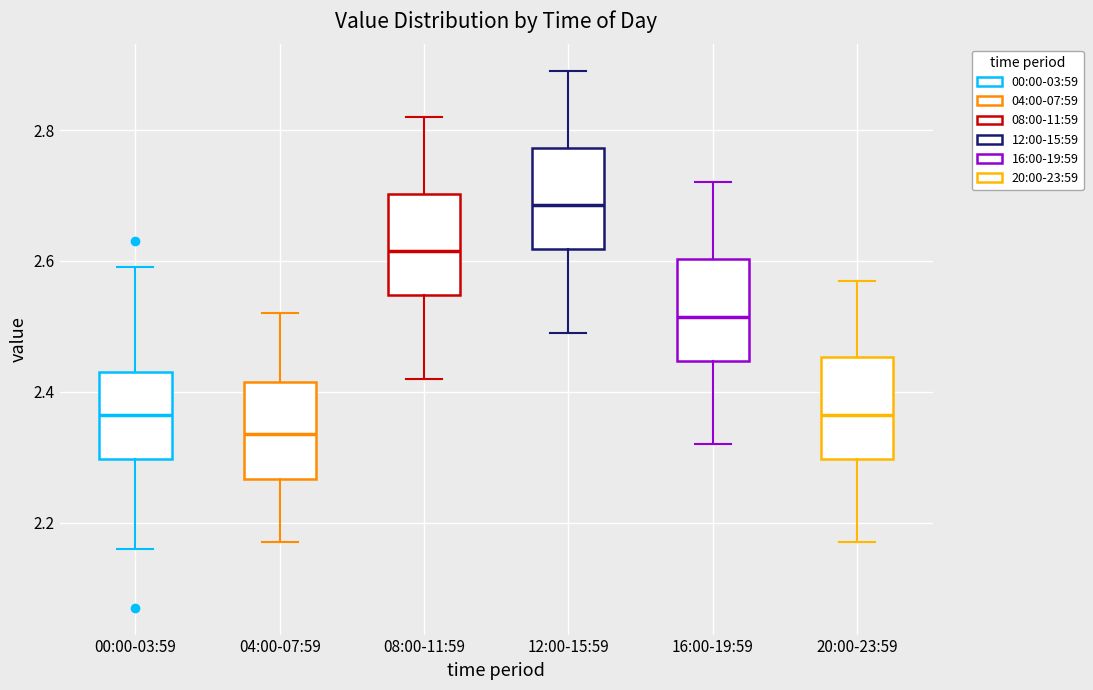

Reading left to right, transcribe this box plot: for each box, give where its median line is, the range the box spans, and where its two whiskers end, as read against the y-axis. The values are not printed on the chart, so give them approximately, as read against the axis.

00:00-03:59: median 2.36, box 2.30 to 2.44, whiskers 2.16 to 2.60
04:00-07:59: median 2.34, box 2.26 to 2.42, whiskers 2.18 to 2.52
08:00-11:59: median 2.62, box 2.54 to 2.70, whiskers 2.42 to 2.82
12:00-15:59: median 2.68, box 2.62 to 2.78, whiskers 2.50 to 2.90
16:00-19:59: median 2.52, box 2.44 to 2.60, whiskers 2.32 to 2.72
20:00-23:59: median 2.36, box 2.30 to 2.46, whiskers 2.18 to 2.58